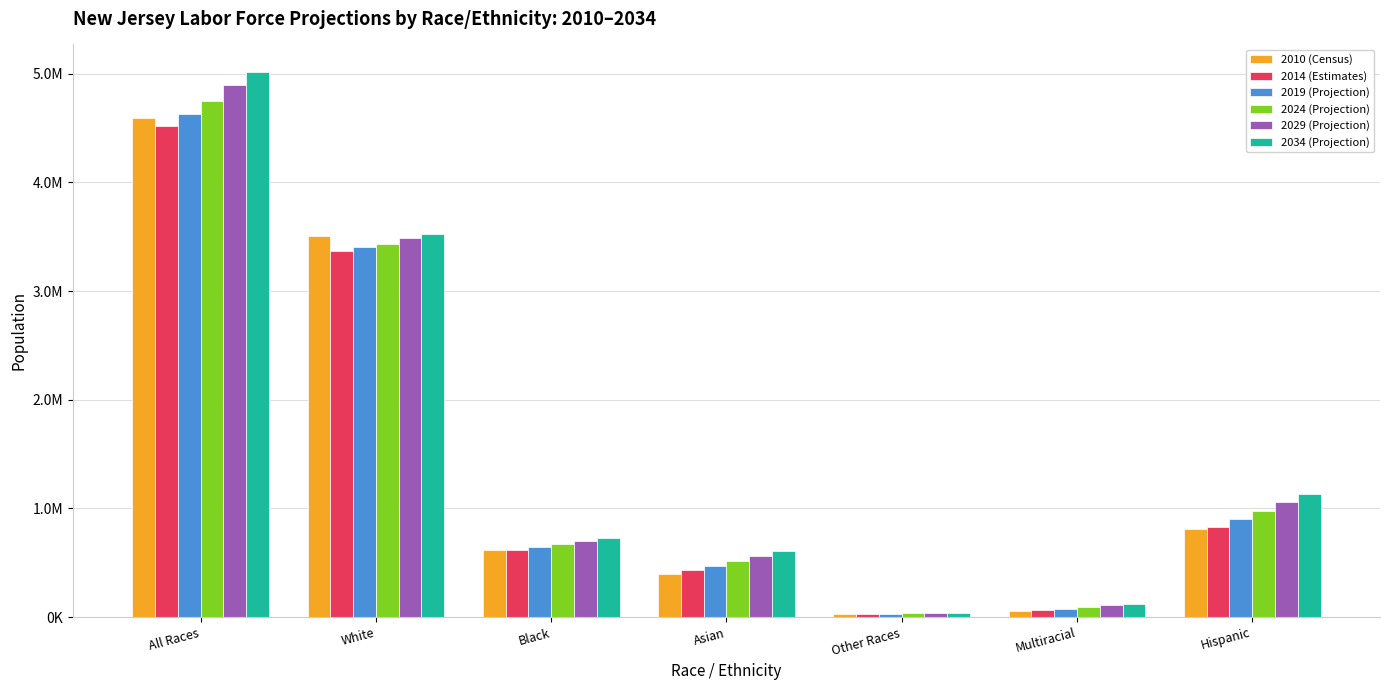

What is the difference between the highest and lowest values at All Races?

500058